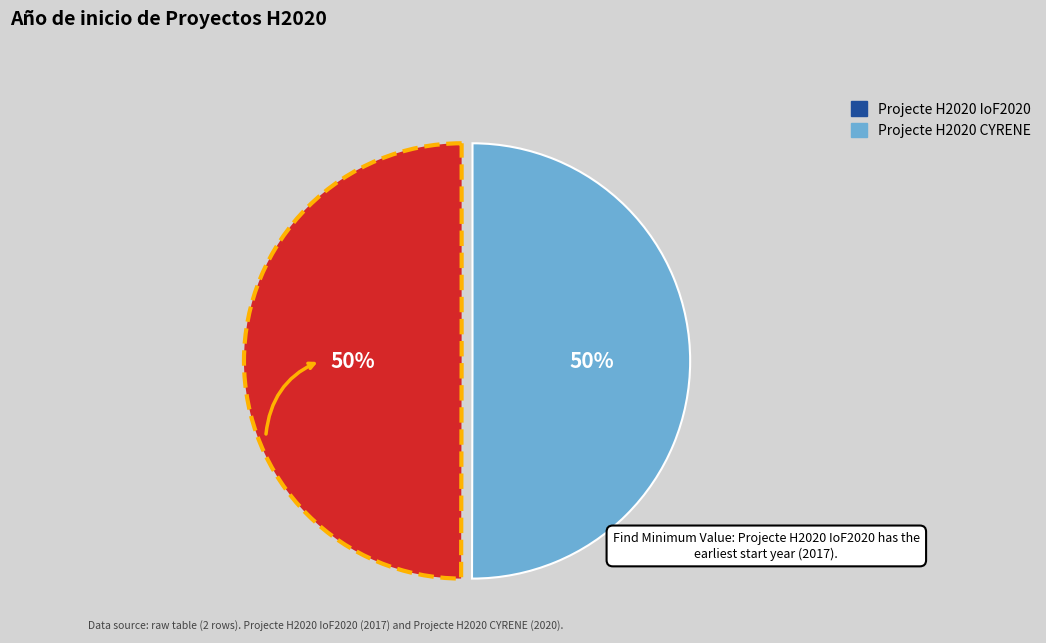

To the nearest percent, what is the average slice percentage?

50%